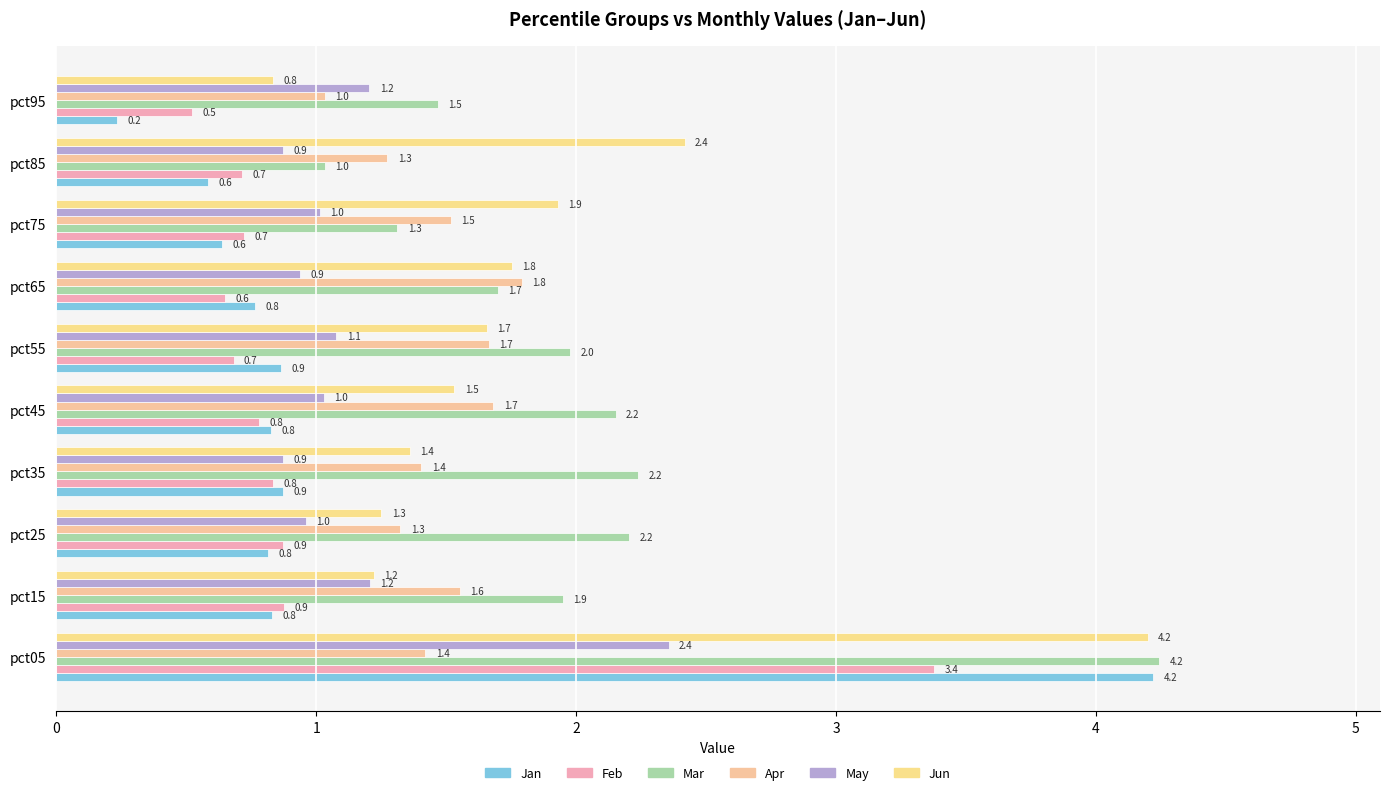

What are all the series names shown in the legend?

Jan, Feb, Mar, Apr, May, Jun